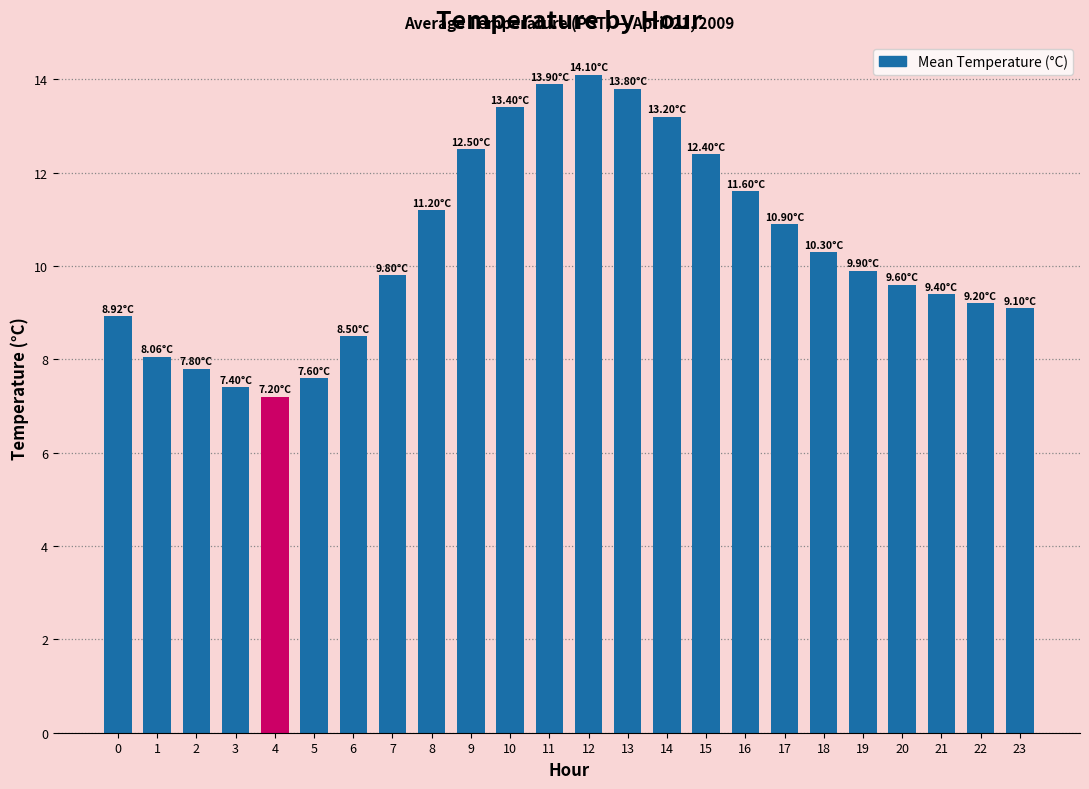

What is the value of the 24th bar from the left?

9.1